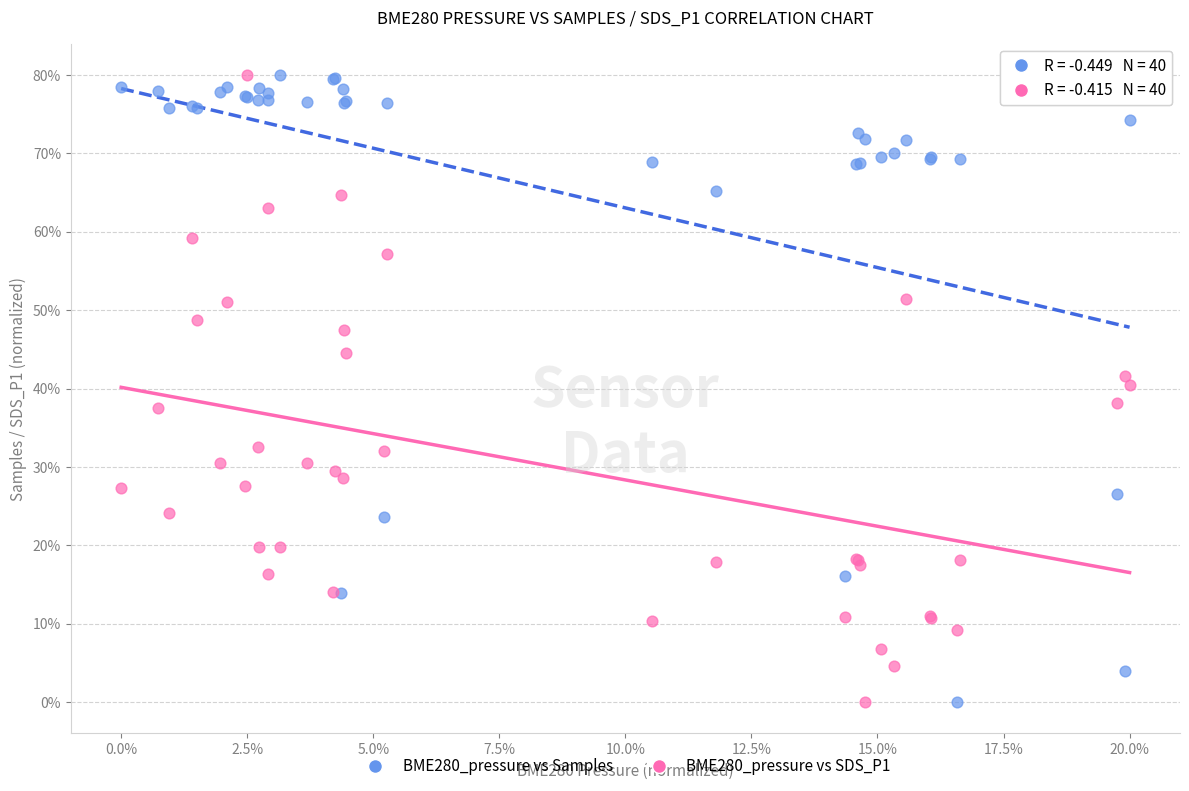

What are all the series names shown in the legend?

BME280_pressure vs Samples, BME280_pressure vs SDS_P1